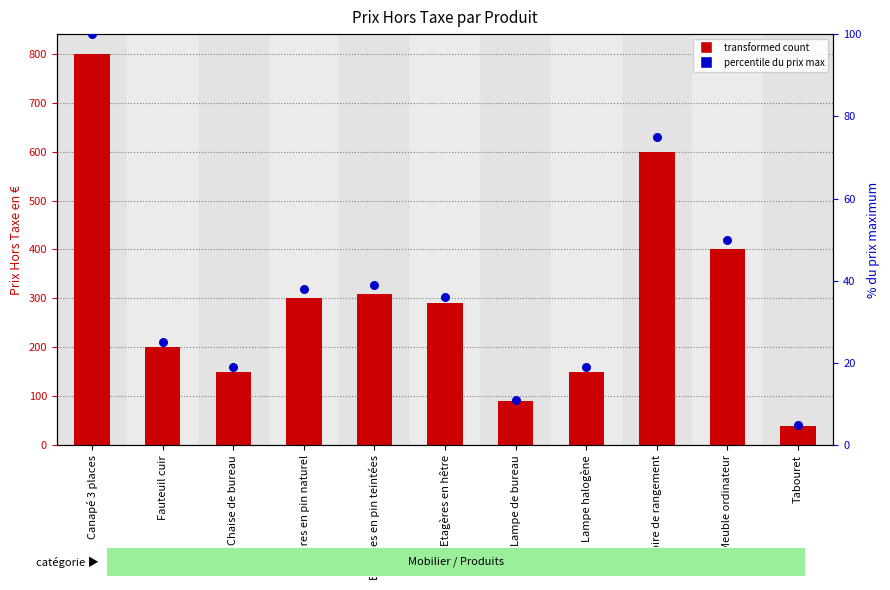

Which series reaches the minimum Y coordinate?

% du prix max